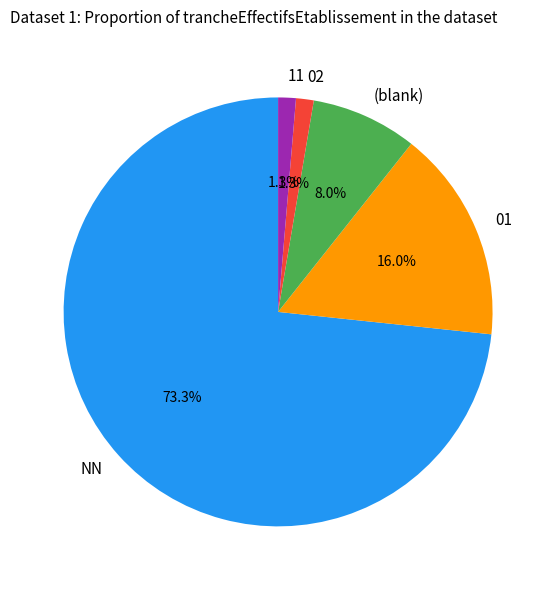

How many segments does this pie chart have?

5